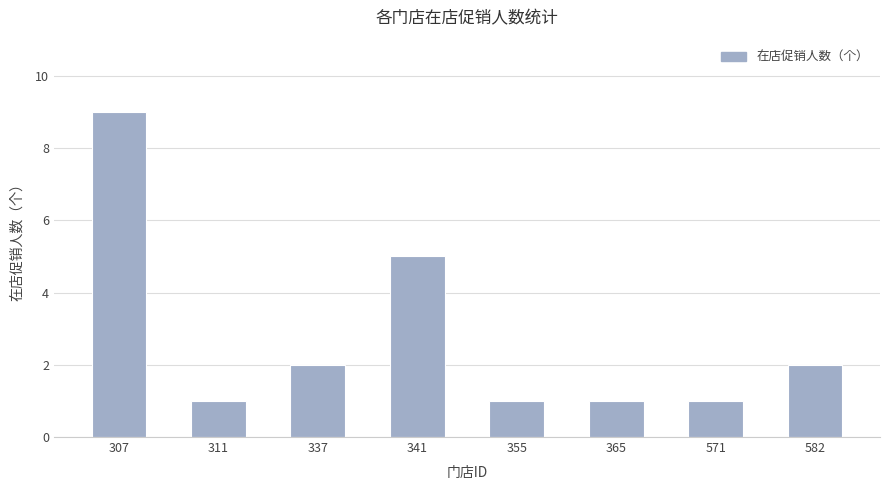

The value at 355 is 1. True or false?

True